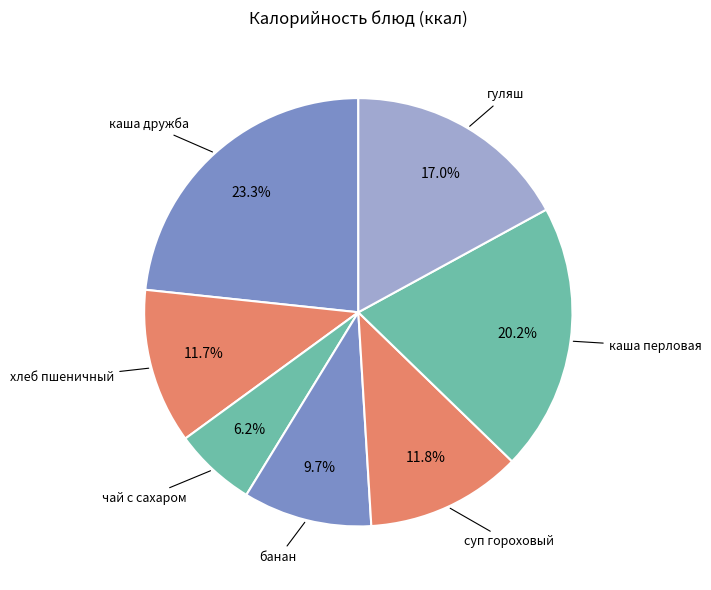

To the nearest percent, what is the combined percentage of банан and гуляш?

27%